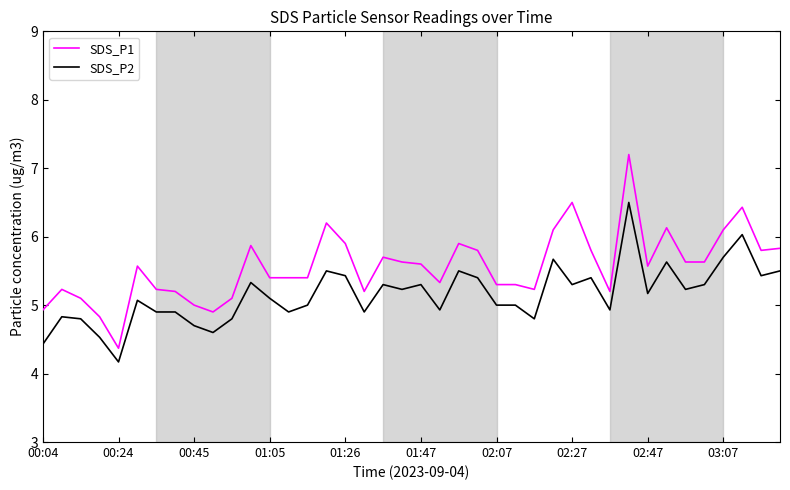

True or false: SDS_P1 and SDS_P2 cross at least once.

False